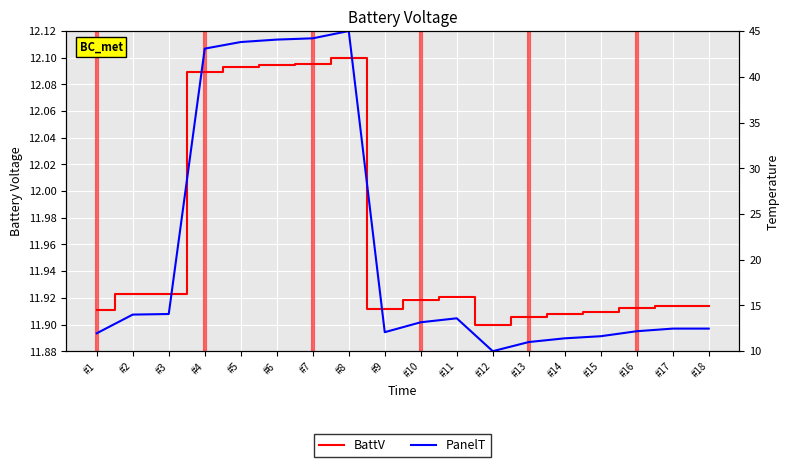

Rank the series by their maximum value, from lowest to highest.

BattV, PanelT